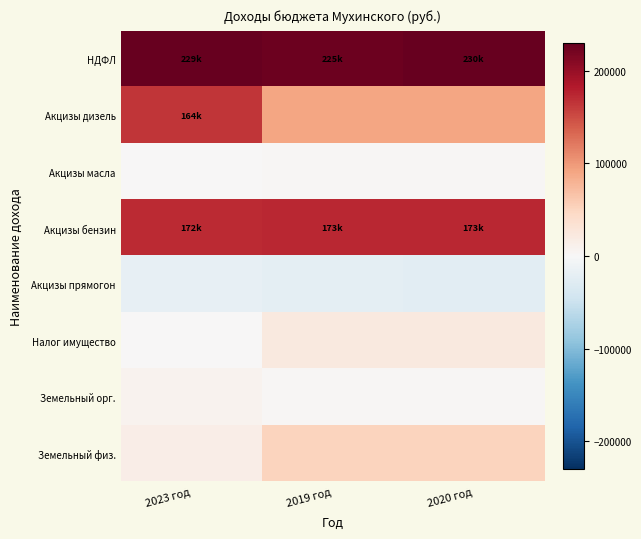

Which series has the largest total across all categories?

НДФЛ